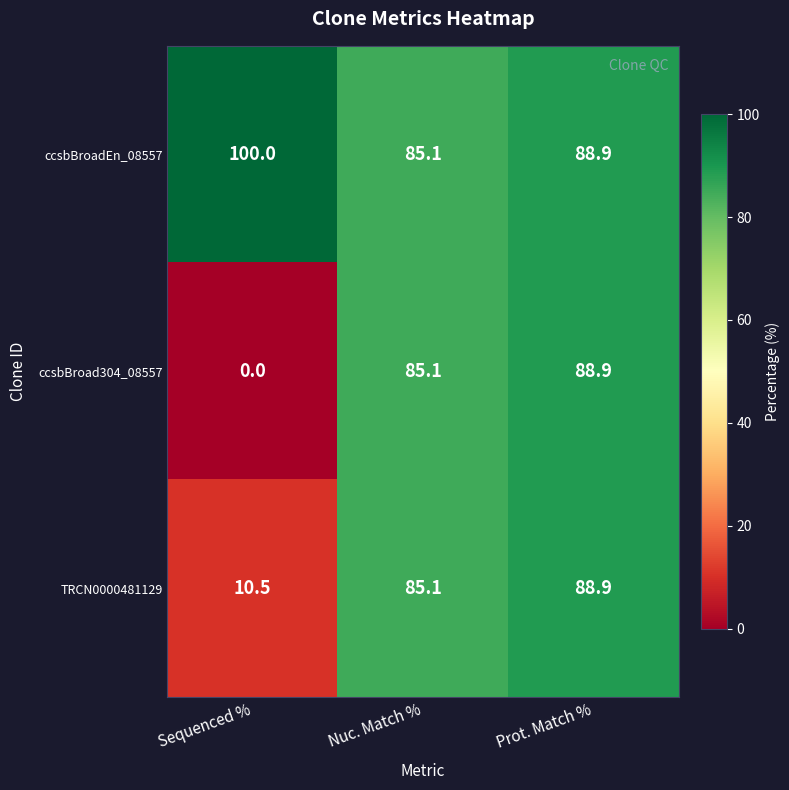

What is the difference between the maximum and second lowest values in the TRCN0000481129 series?

3.8